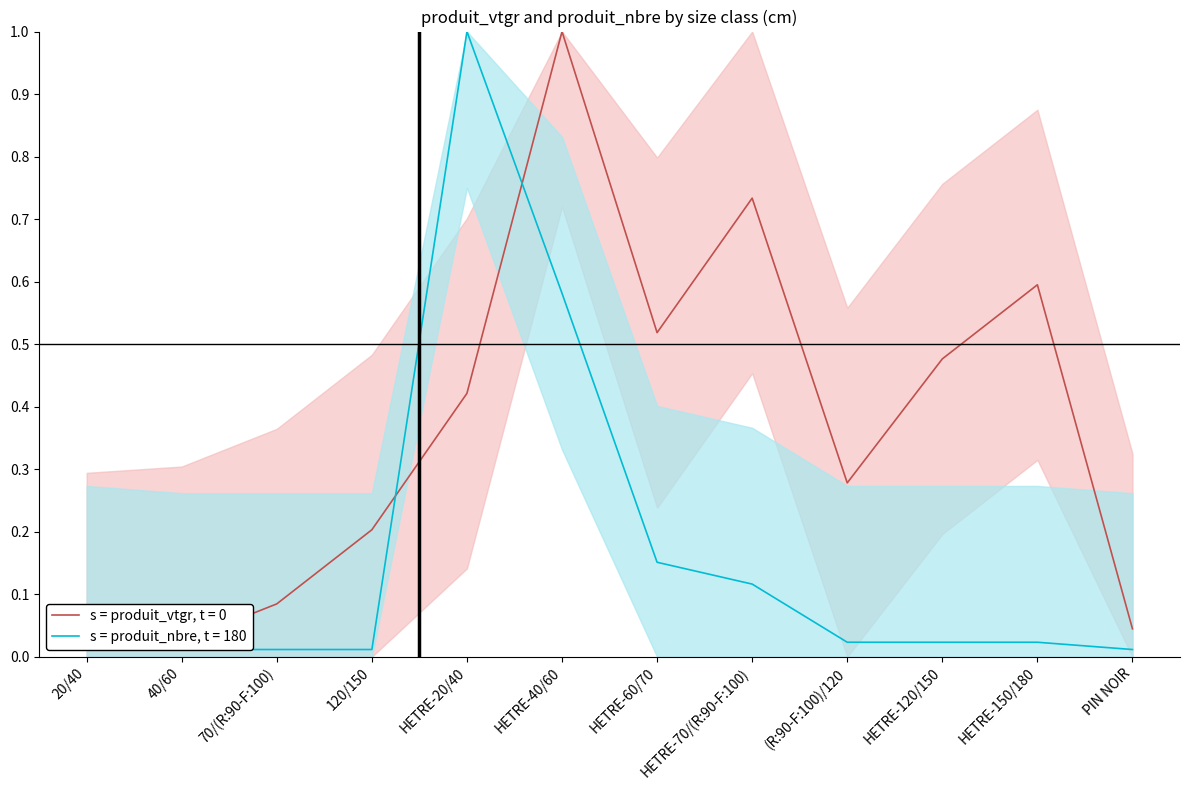

Which category has the highest value in the produit_nbre series?

HETRE-20/40